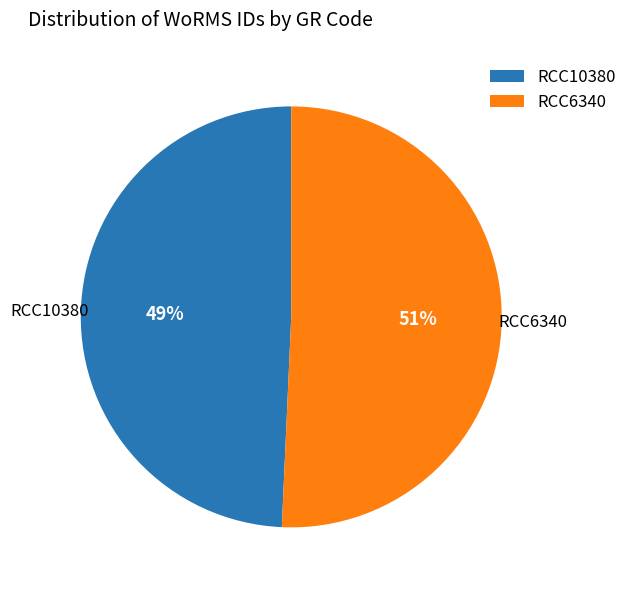

Is it true that RCC6340 is 40% of the pie?

False